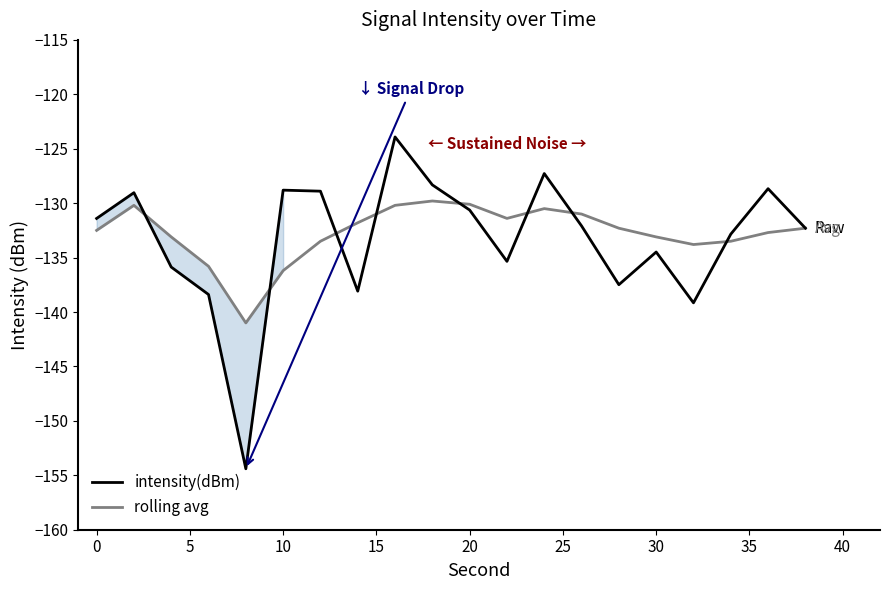

What is the maximum value for rolling avg?

-129.8